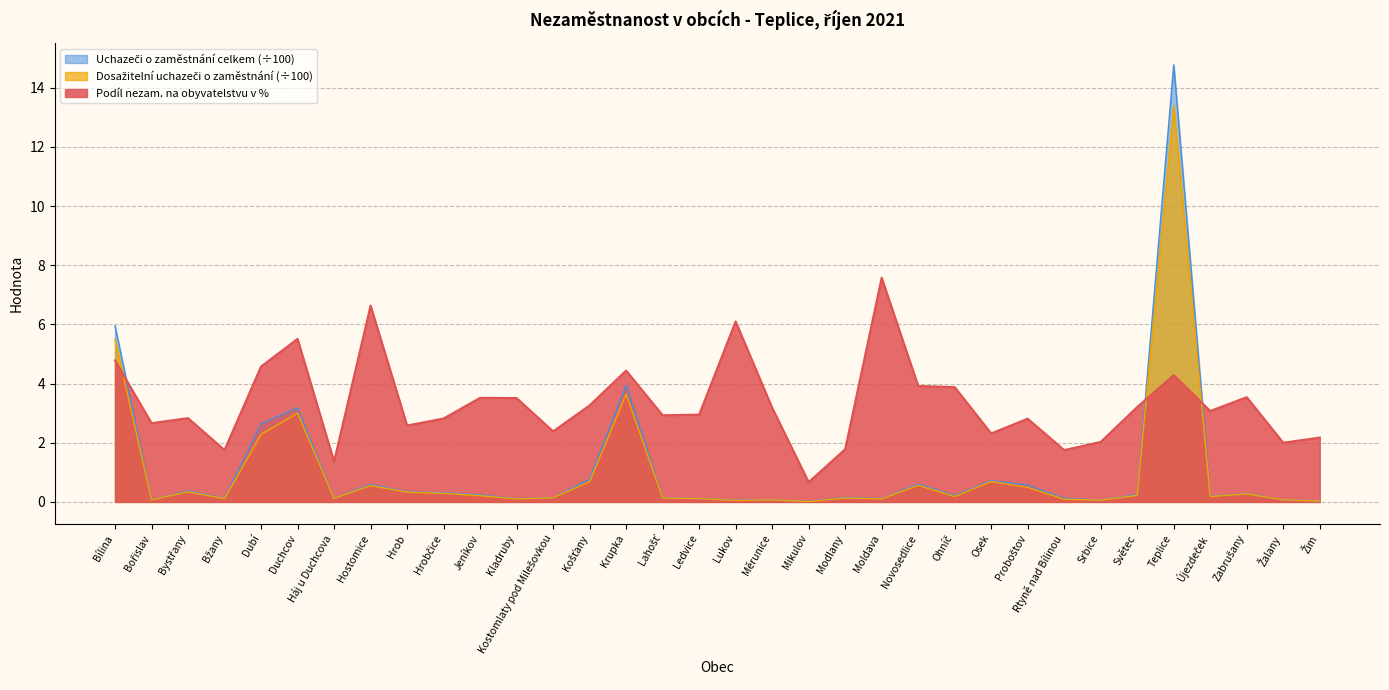

Count the number of categories in the chart.

34